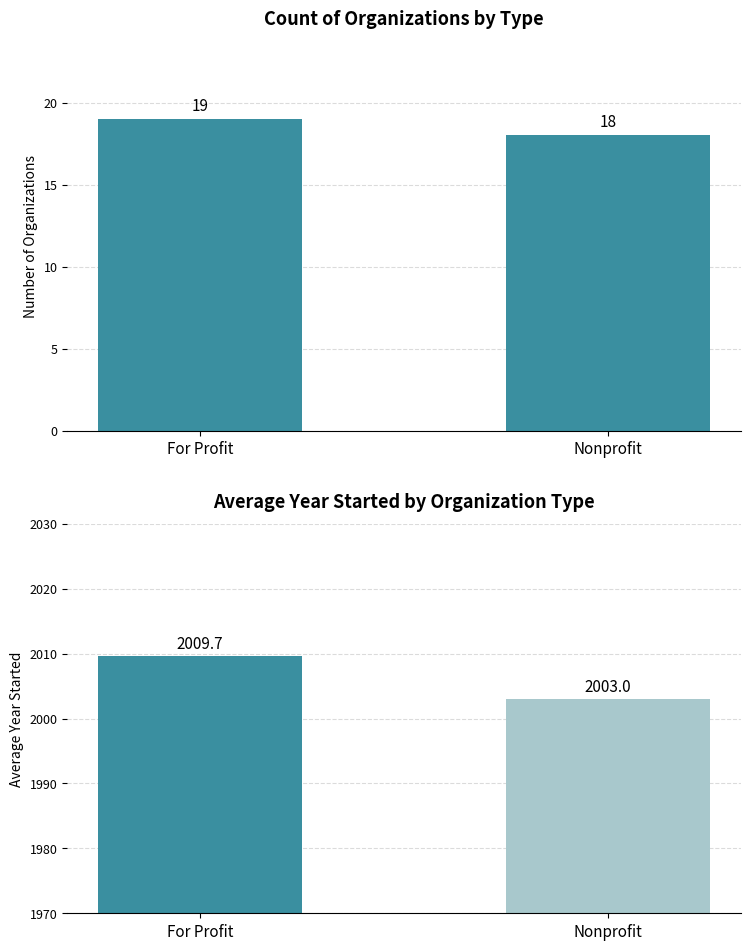

Are the bars grouped side by side (vs. stacked)?

Yes